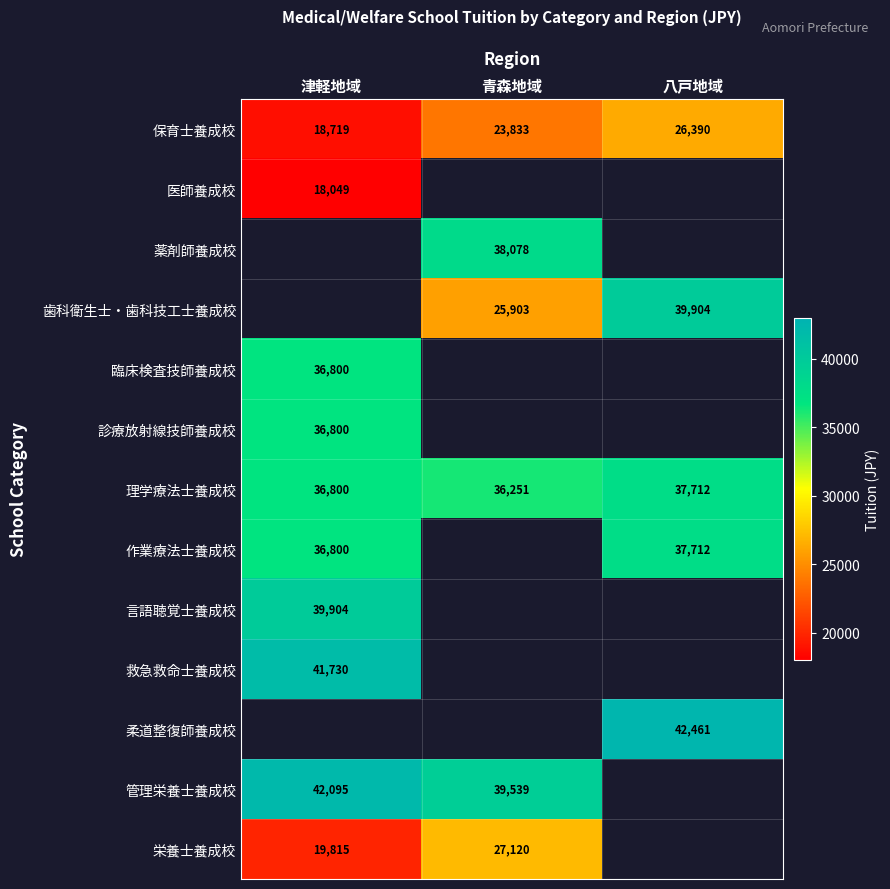

Which category has the lowest value in the 理学療法士養成校 series?

青森地域